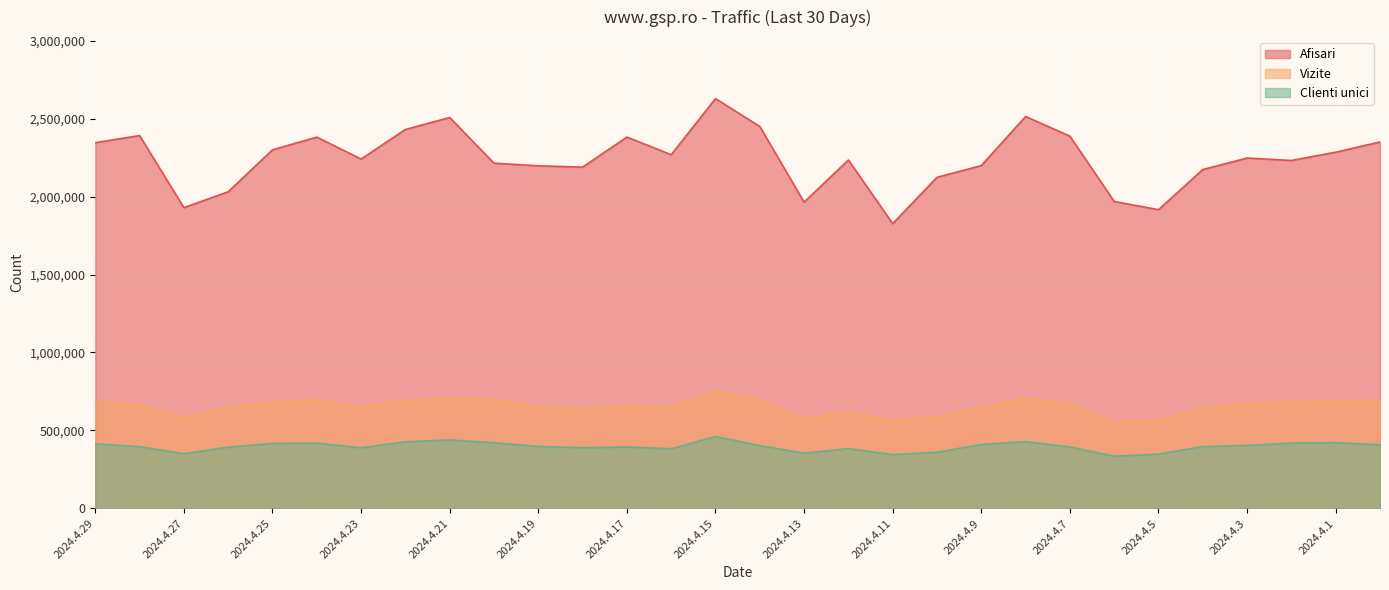

True or false: Clienti unici and Vizite intersect in this chart.

False